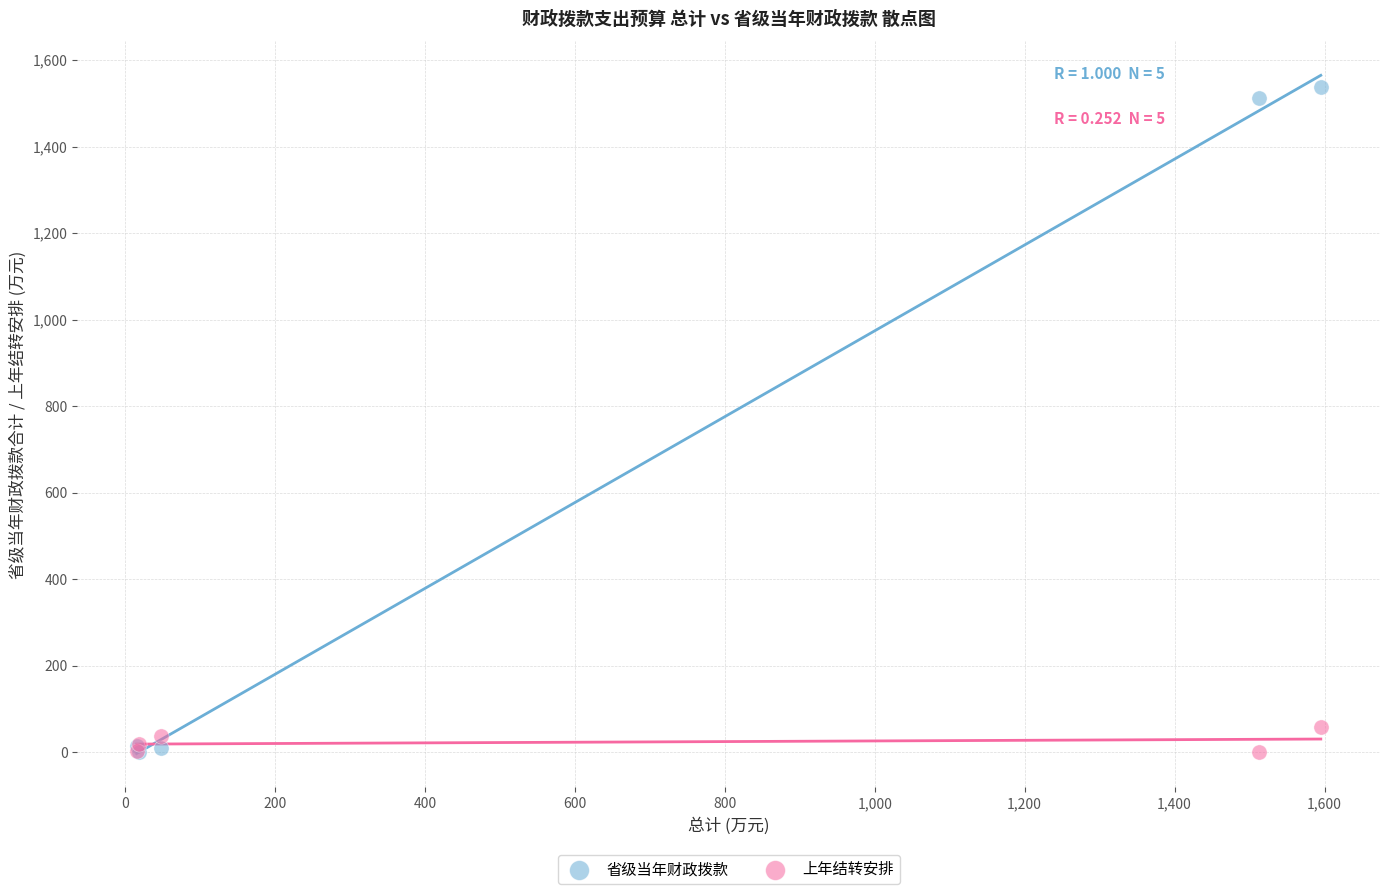

In the 省级当年财政拨款 series, what Y value is closest to 768?

1512.5